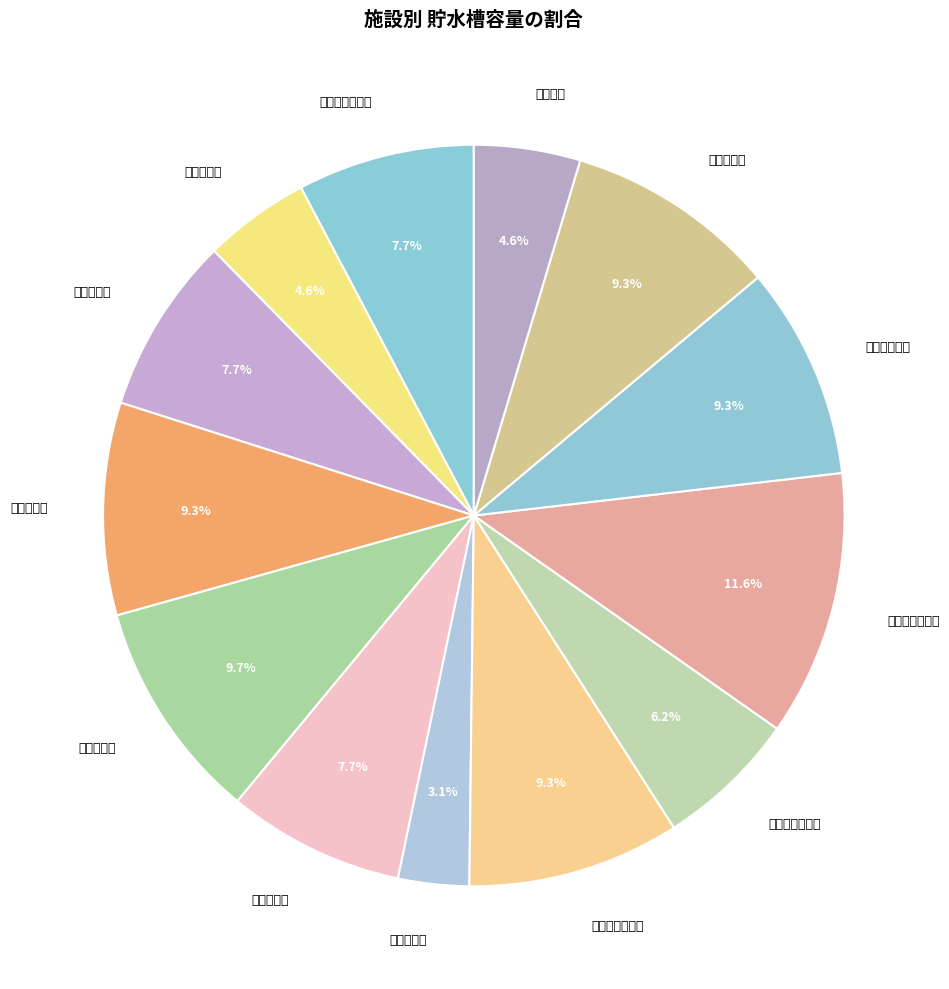

How much of the chart is everything except 北五反田団地?

90.7%